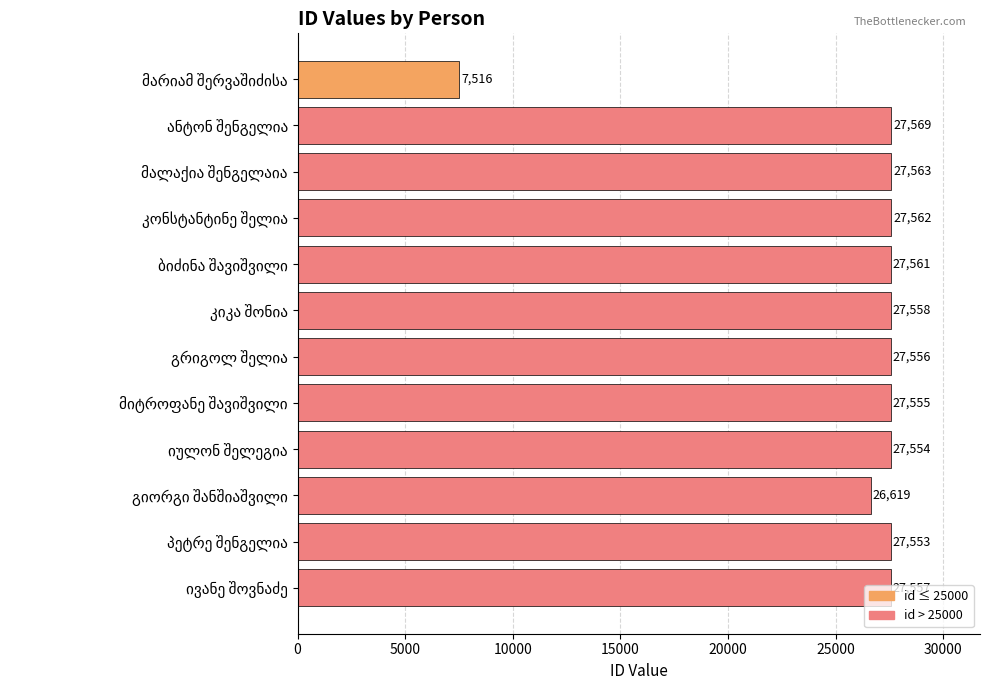

What is the smallest value displayed?

7516